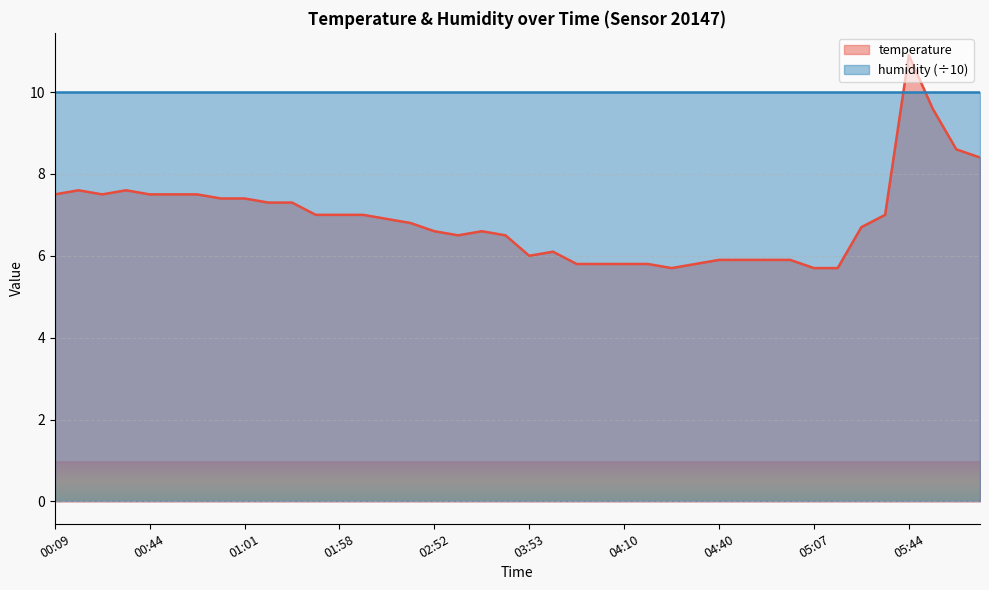

What is the ratio of the value at 04:03 to the value at 04:00?

1.0